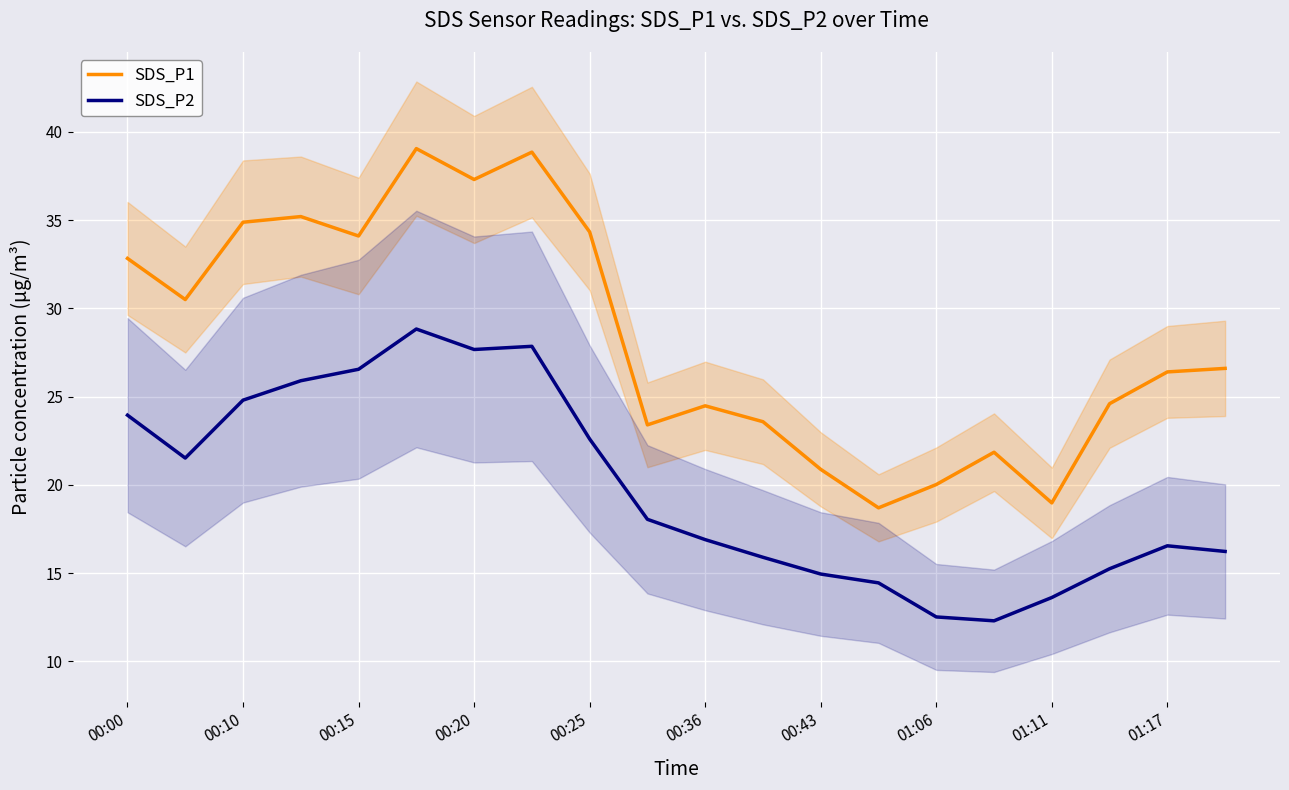

The value of SDS_P2 at 13 is 14.4. True or false?

True